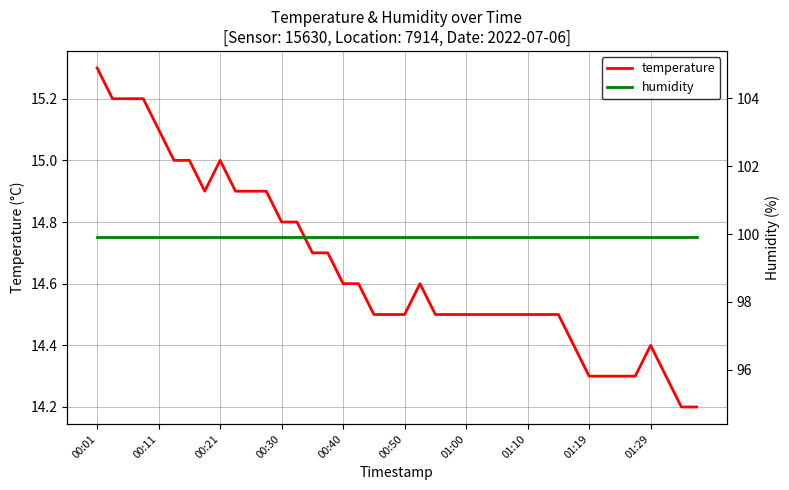

True or false: temperature has a value of 22.8 at 00:30.

False